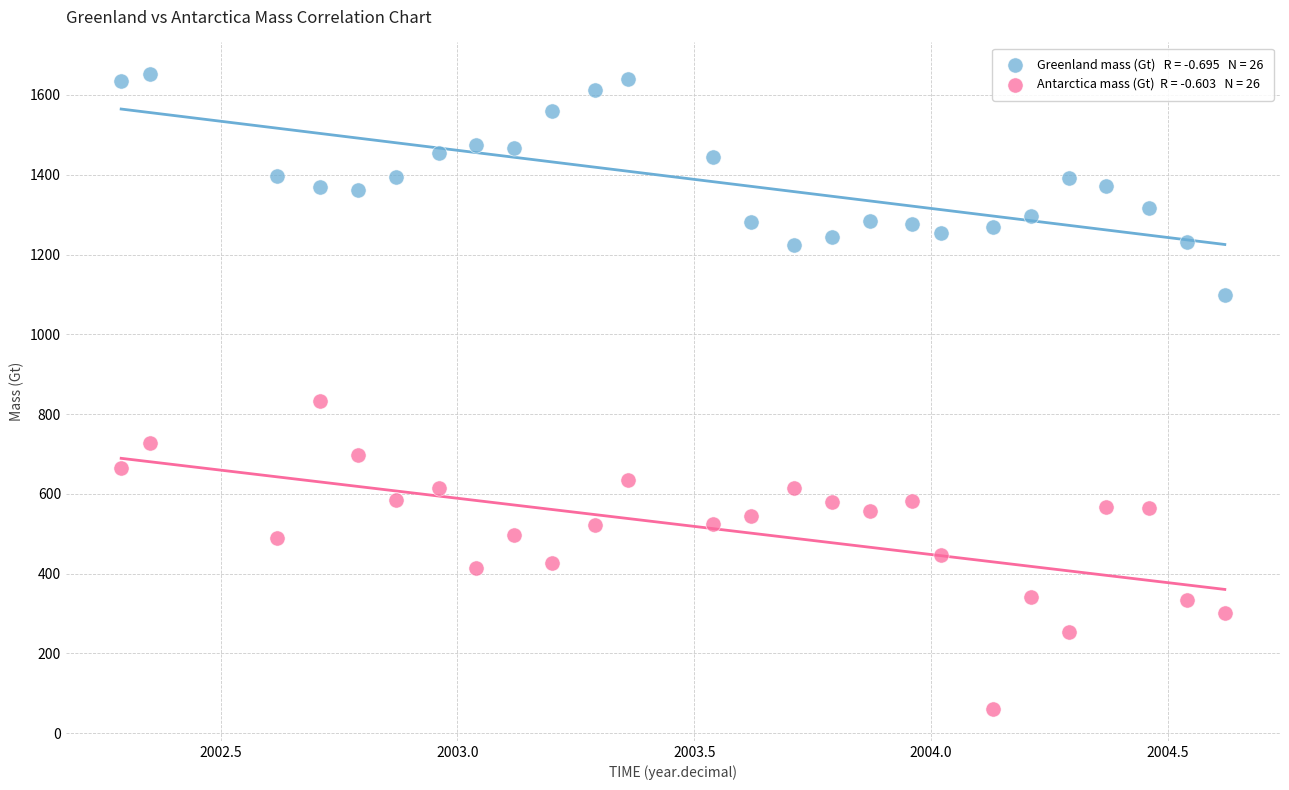

Across all series, what Y value is closest to 856?

832.9